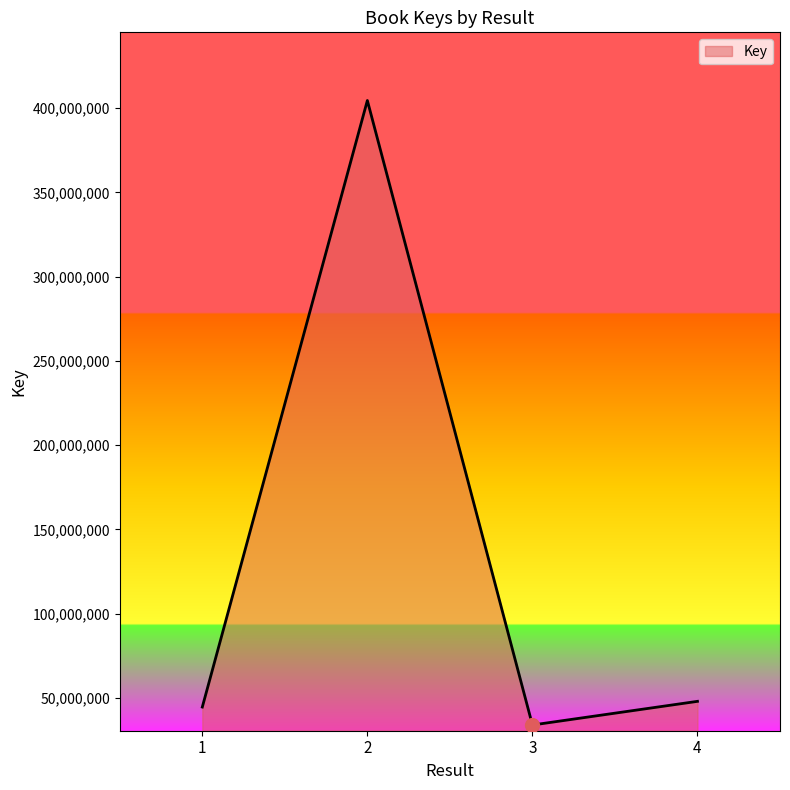

Between 4 and 3, which is larger?

4